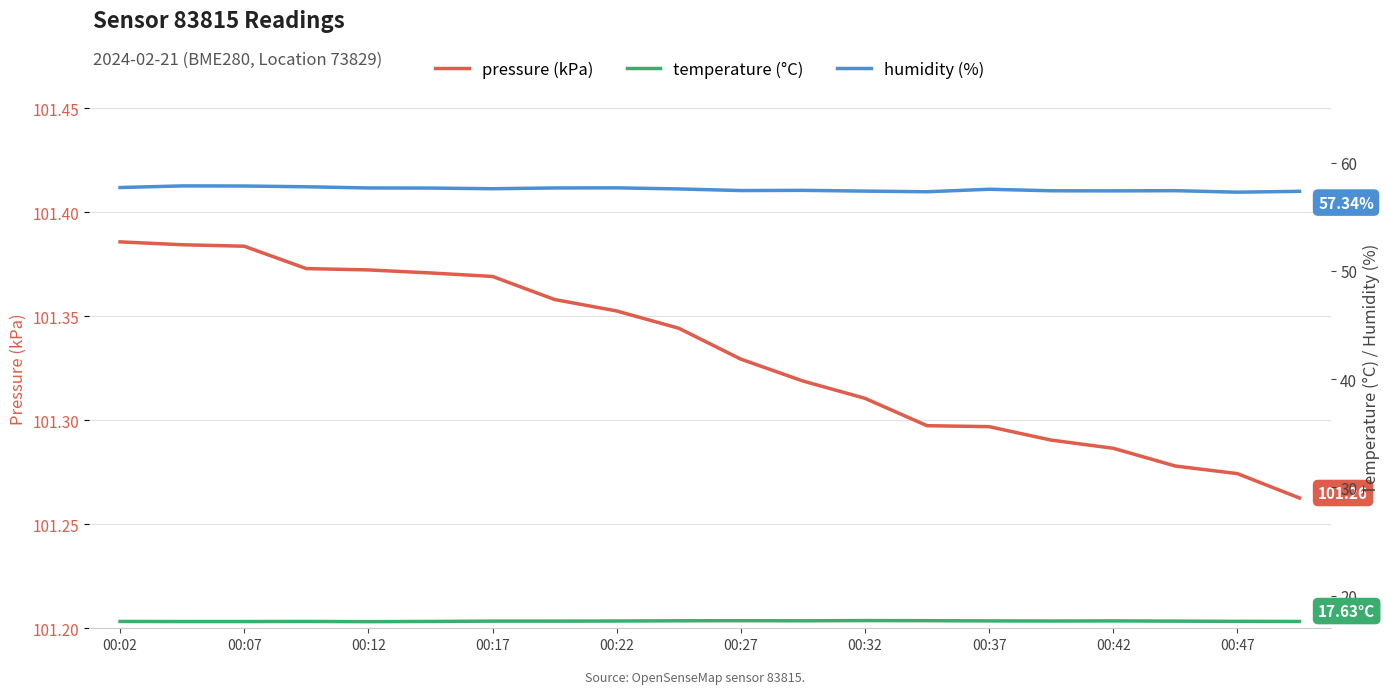

What is the sum of all temperature (°C) values?

353.2